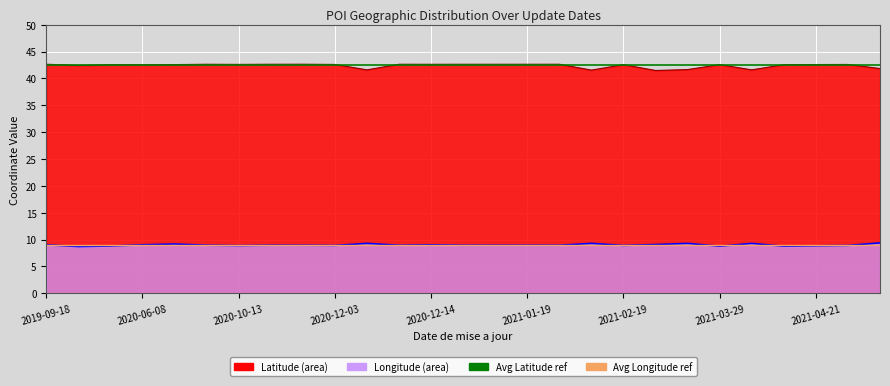

Where is Avg Latitude ref nearest to the value 42?

2019-09-18